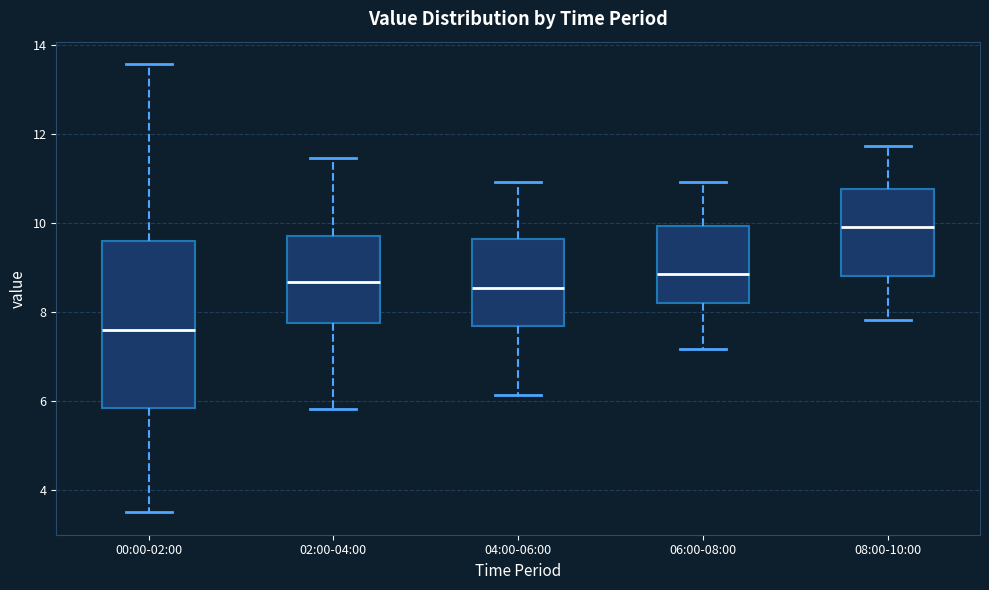

Which box's median line is the highest?

08:00-10:00